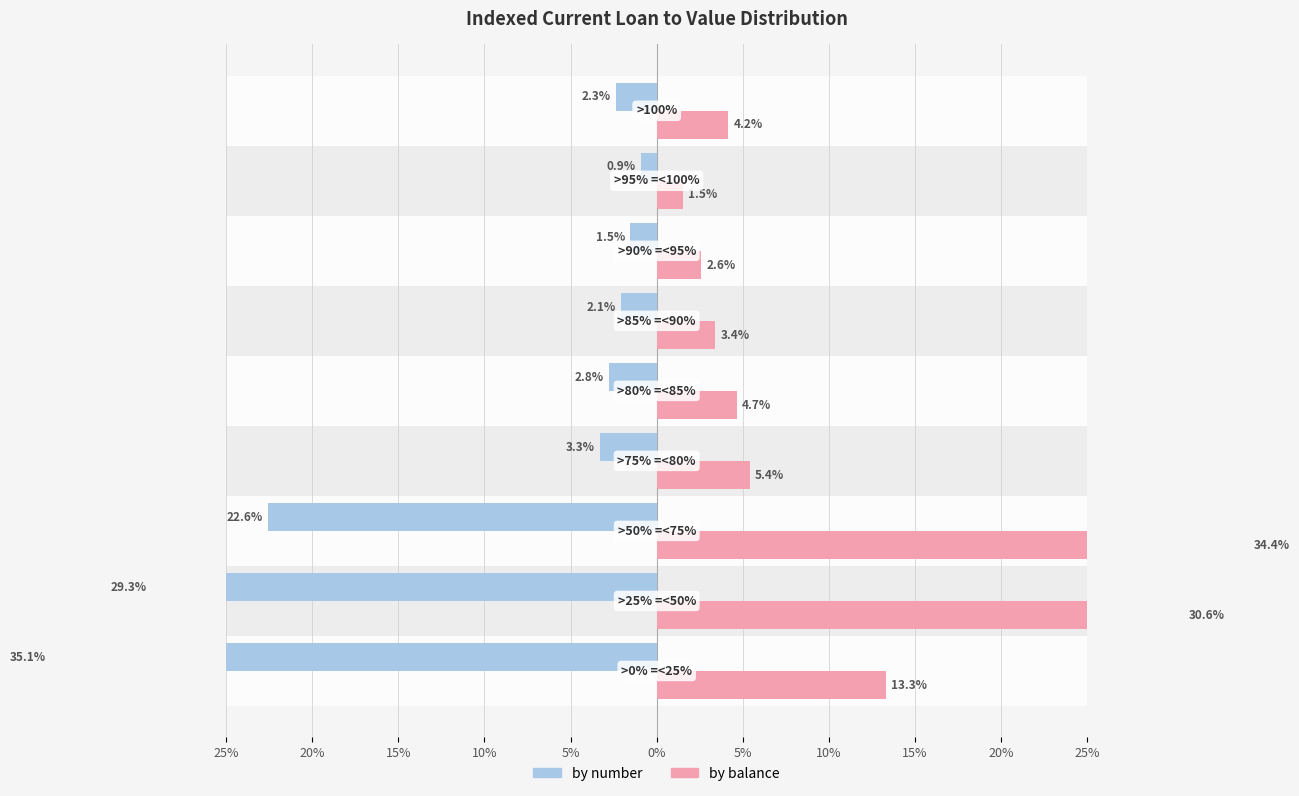

Between 5% and 15%, which series saw the biggest shift?

by balance